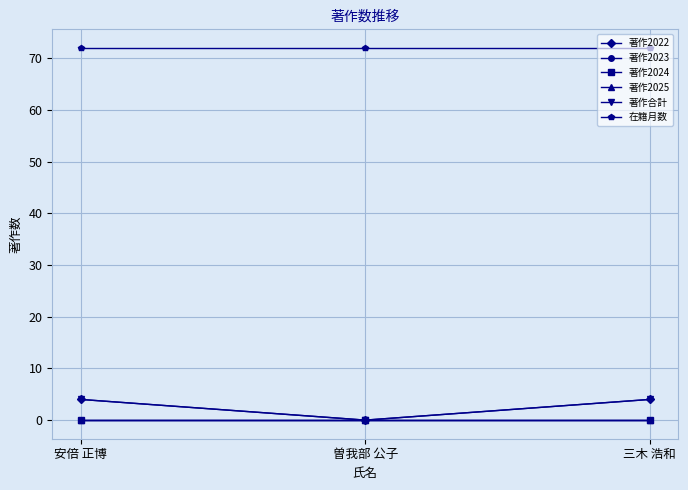

What is the difference between the 著作合計 values at 曽我部 公子 and 三木 浩和?

4